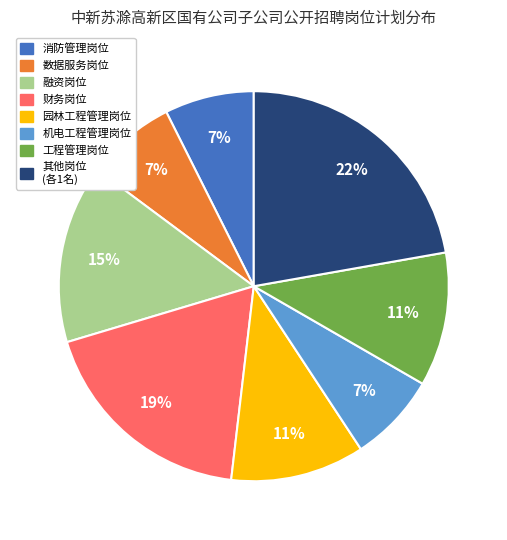

Does any single category account for the majority?

No